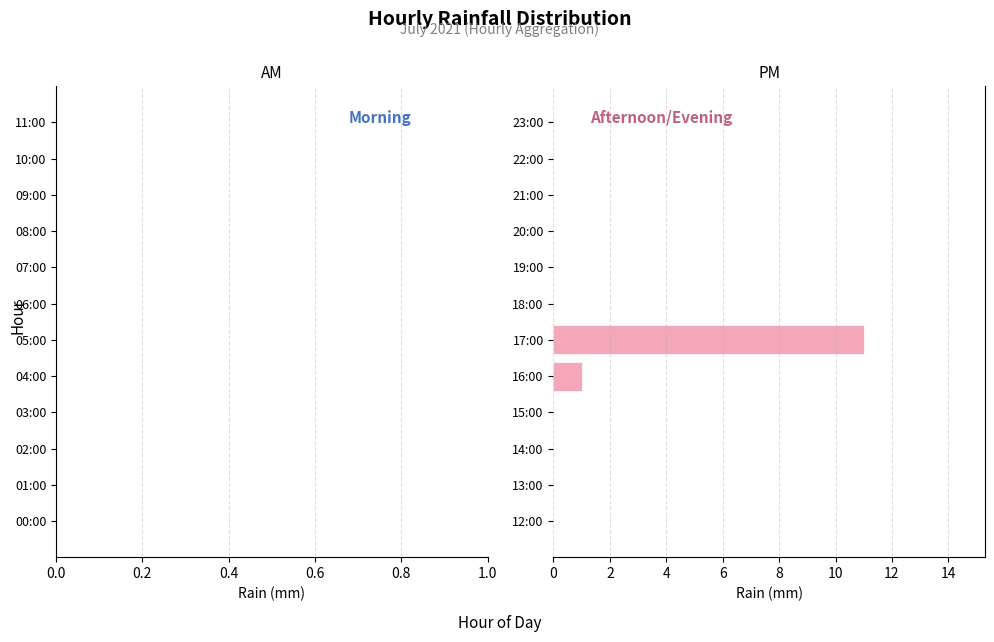

What is the greatest value displayed?

11